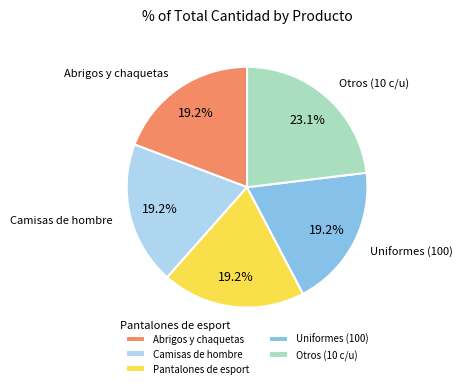

Approximately how many times larger is the value at Uniformes (100) compared to Camisas de hombre?

1.0